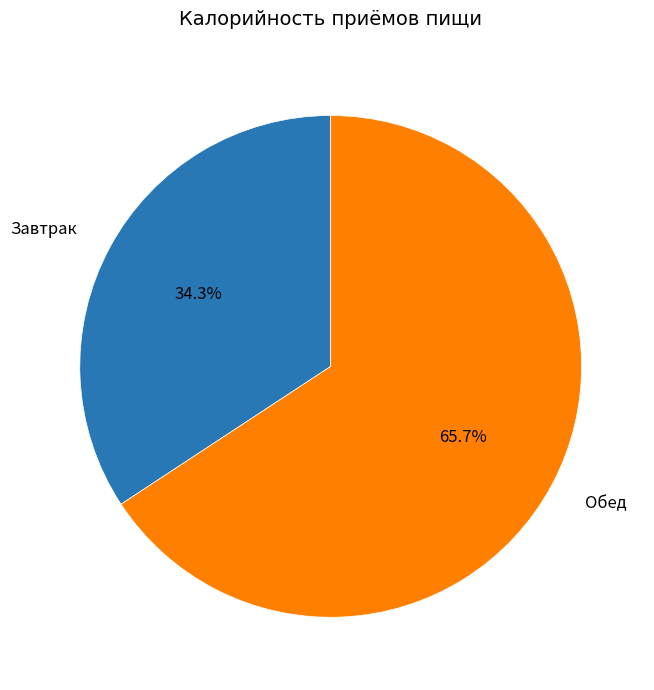

What percentage is the Обед slice, to the nearest percent?

66%